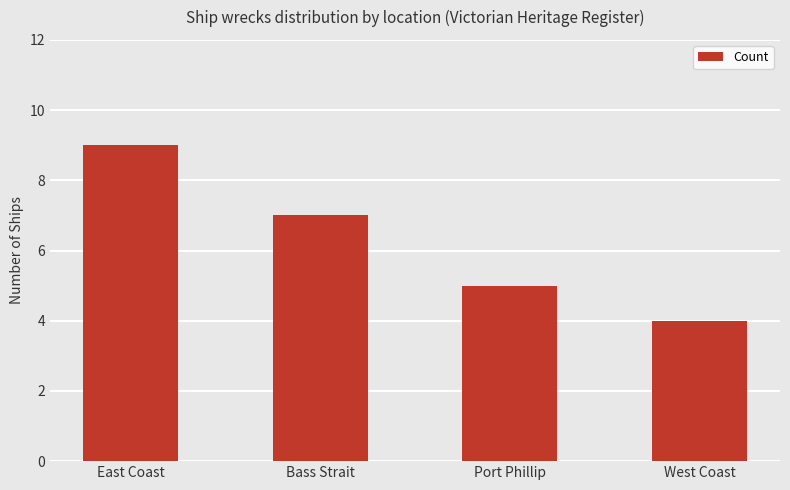

What is the label of the 3rd bar from the right?

Bass Strait